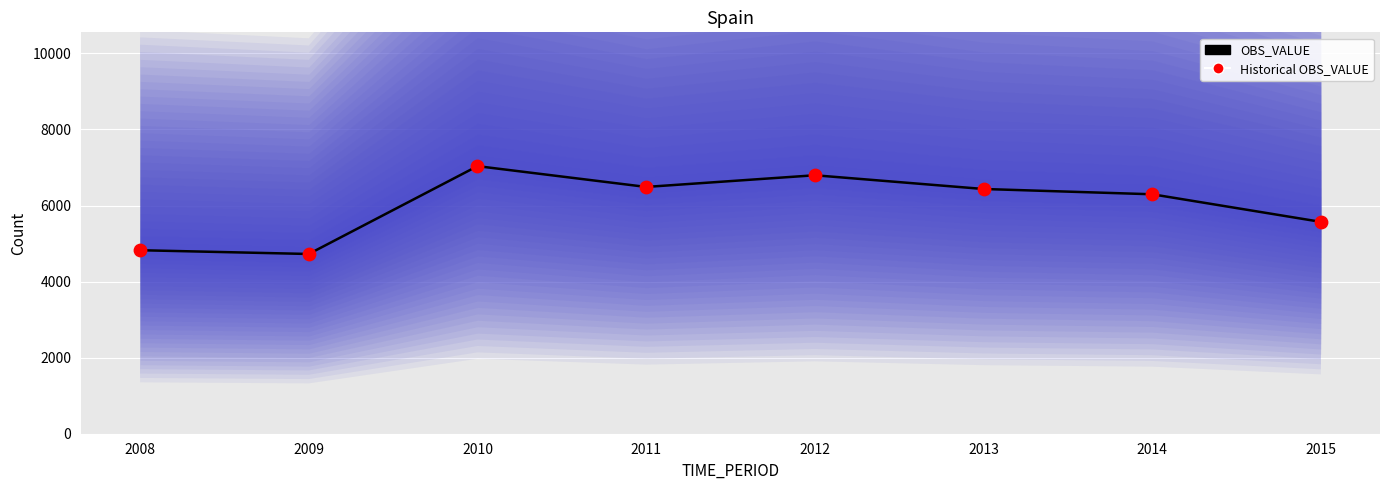

What is the total value across all series at 2011?

12978